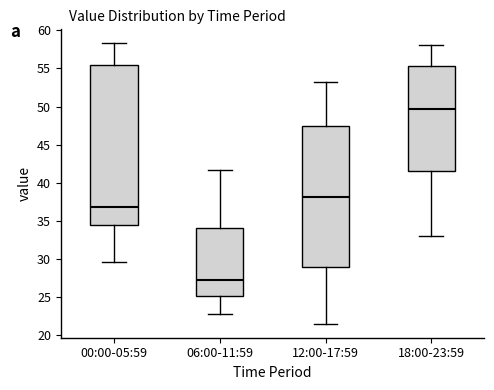

Where is the lower edge of the box for 00:00-05:59 on the y-axis? The values are not printed on the chart, so give them approximately, as read against the axis.

34.5